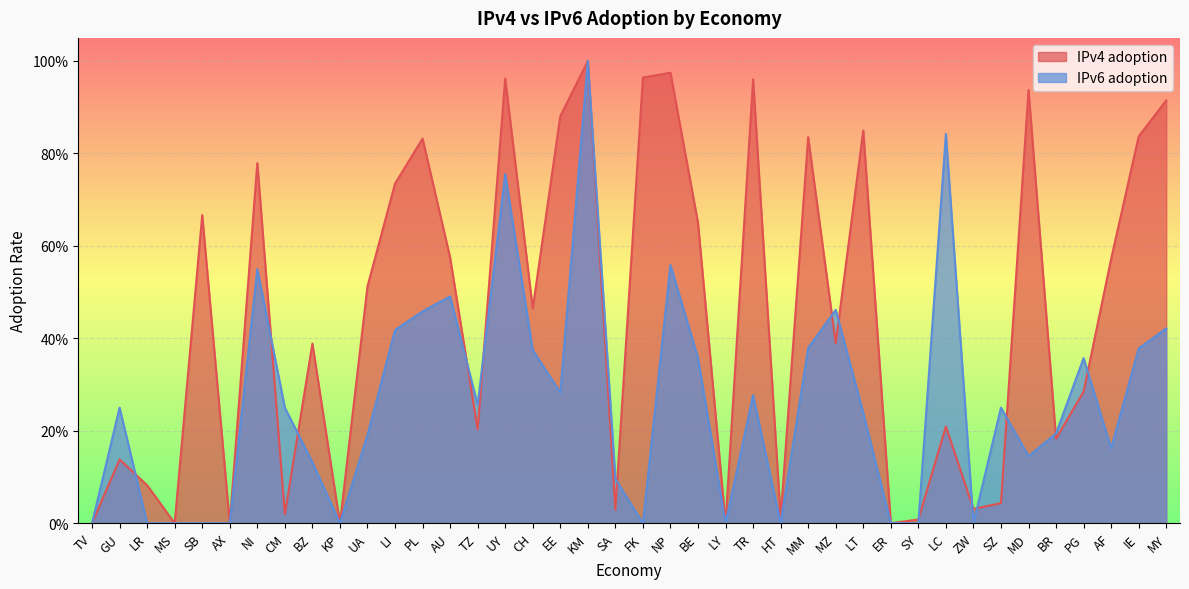

What is the sum of the IPv6 adoption values at BR and MM?

0.6